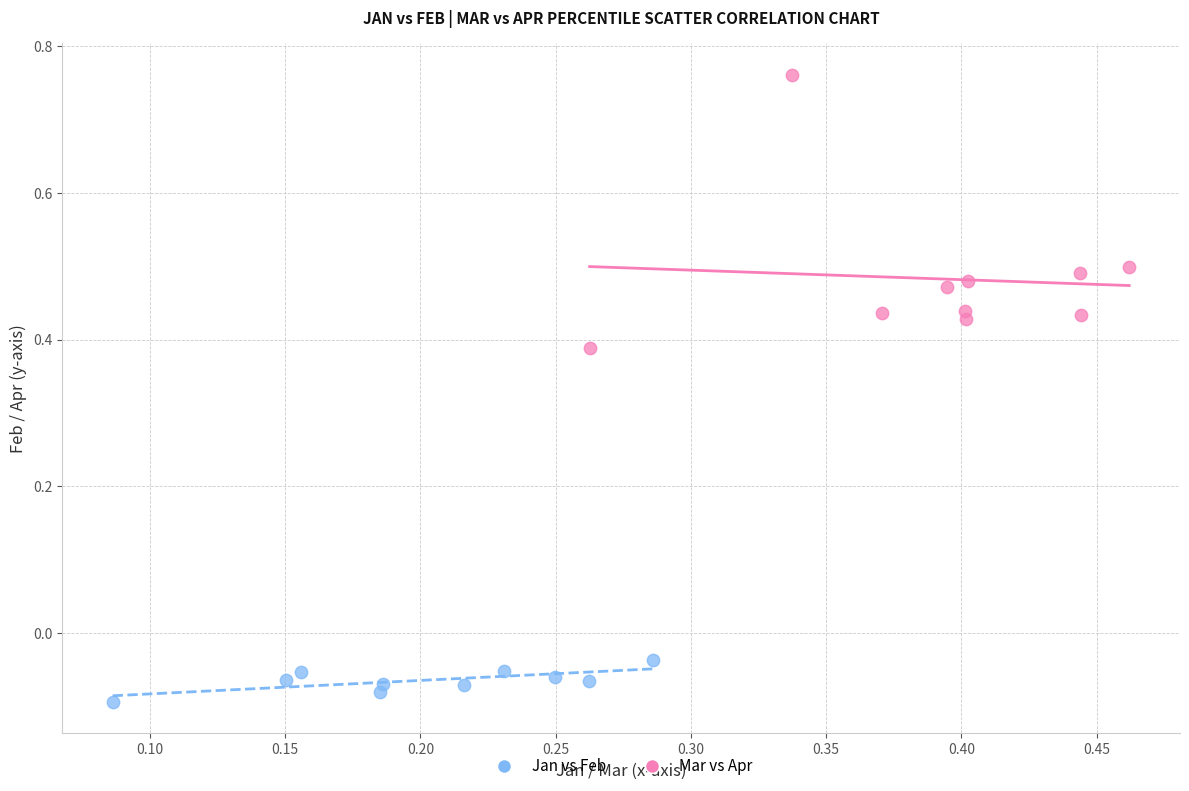

Which series has the largest Y range (max minus min)?

Mar vs Apr